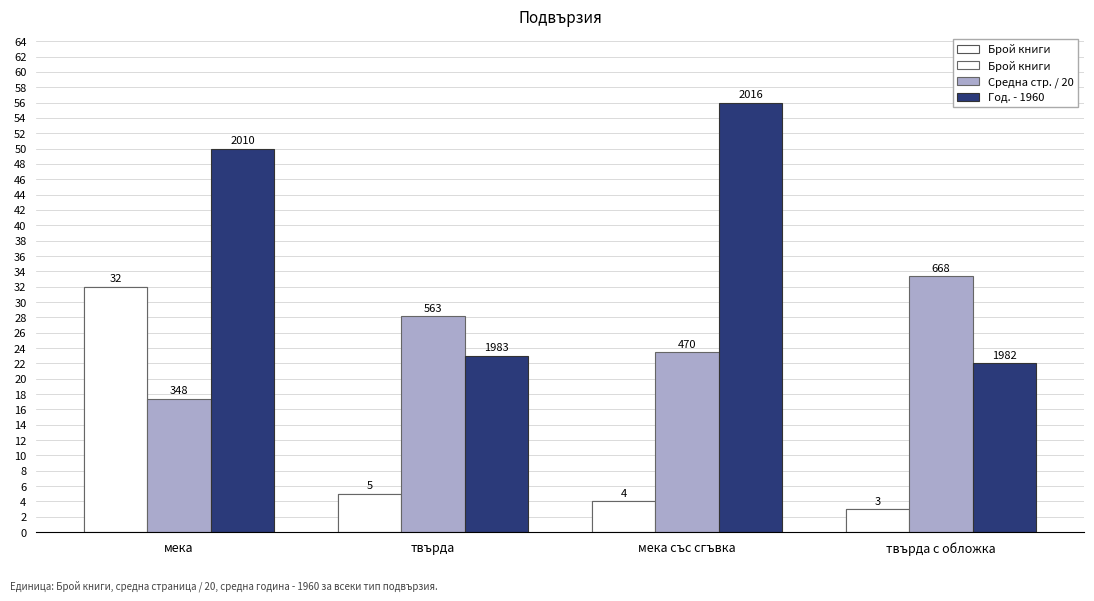

What is the approximate value of Брой книги at твърда?

5.0